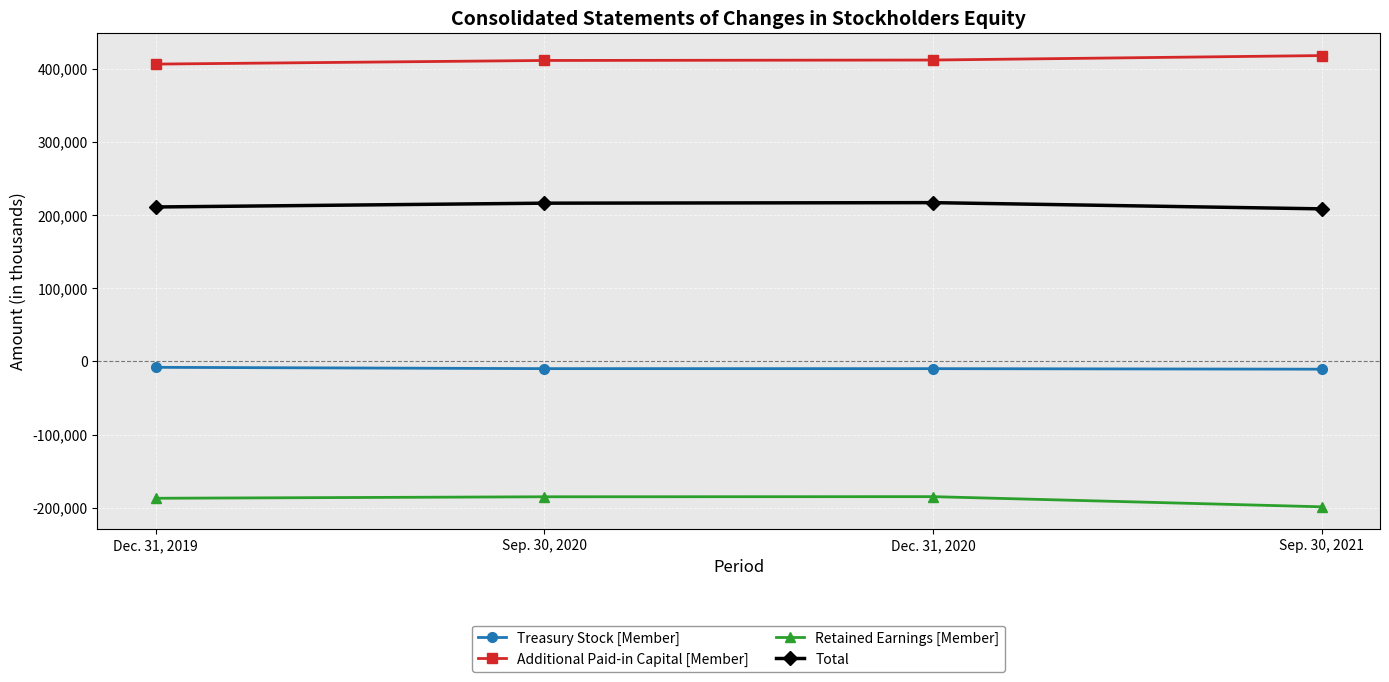

Which label corresponds to the smallest value in the chart?

Sep. 30, 2021